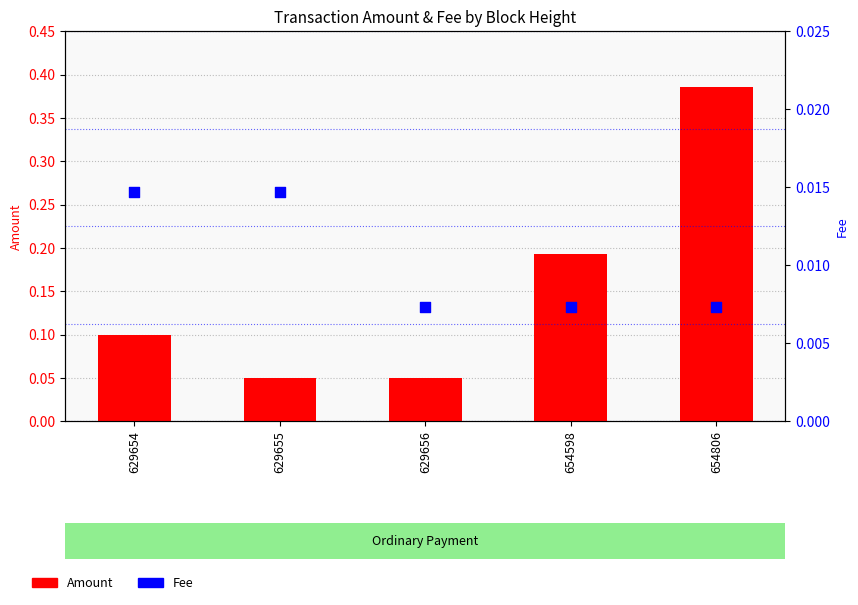

Which series has the largest total across all categories?

Amount